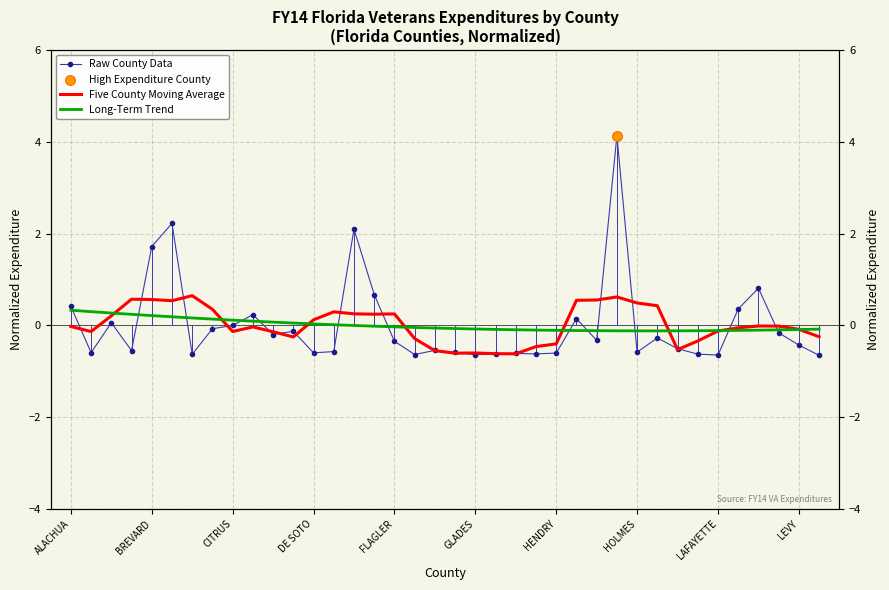

Which series has the largest total across all categories?

Five County Moving Average